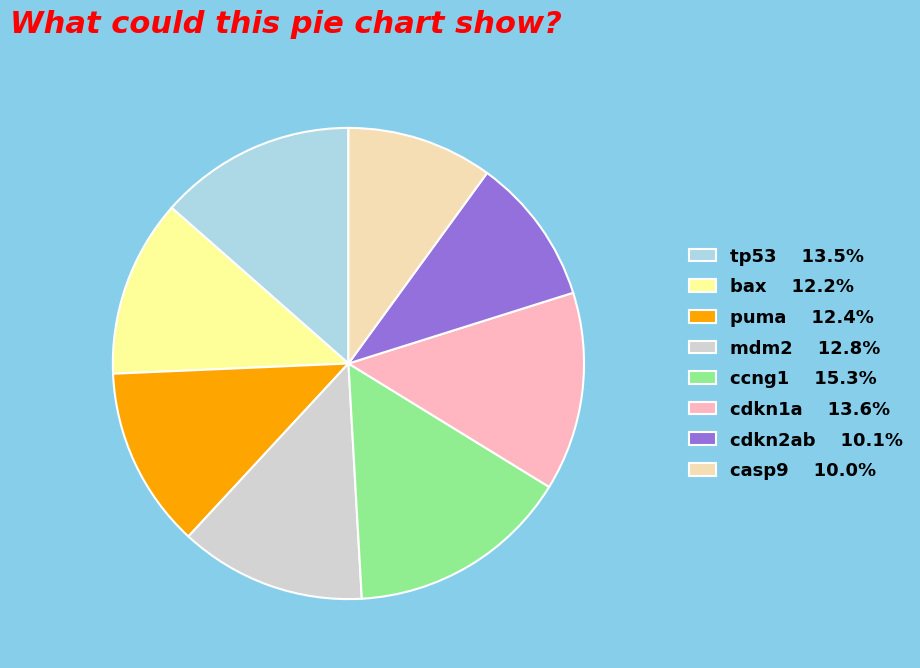

Does bax 12.2% account for over 50% of the chart?

No